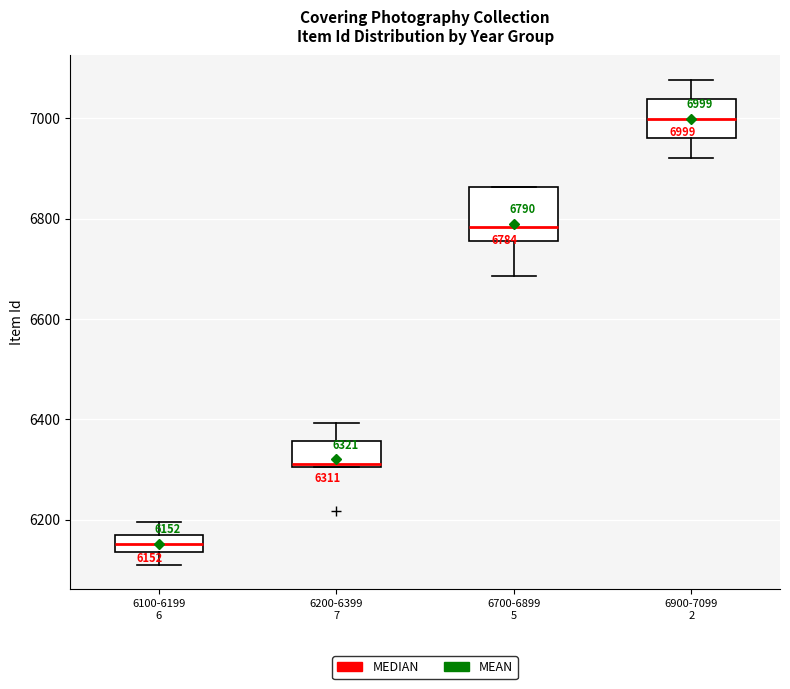

Which box has the highest median line?

6900-7099 2